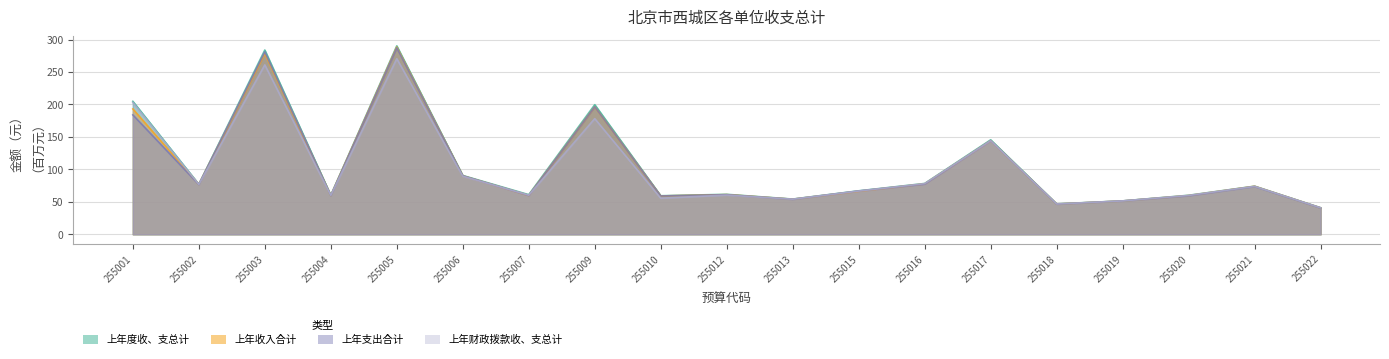

Which series has the largest total across all categories?

上年度收、支总计